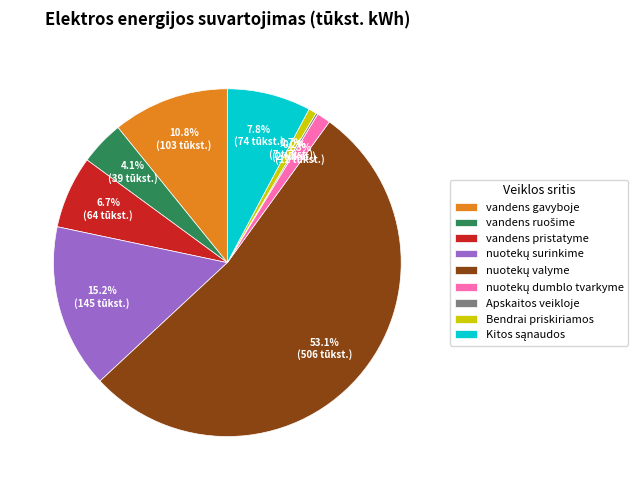

What percentage is NOT represented by vandens pristatyme?

93.3%